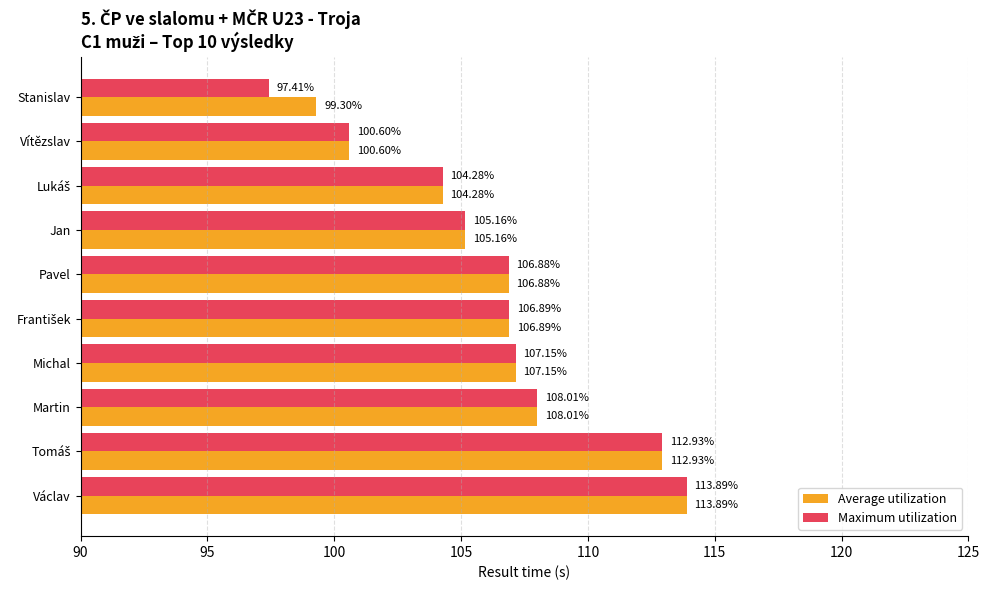

What is the difference between the maximum and minimum values in the Average utilization series?

14.6